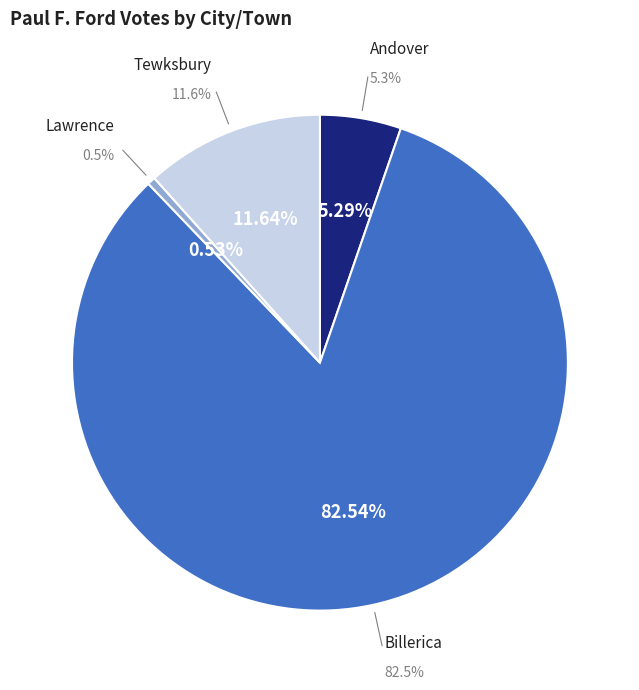

Is Andover the majority of the pie?

No